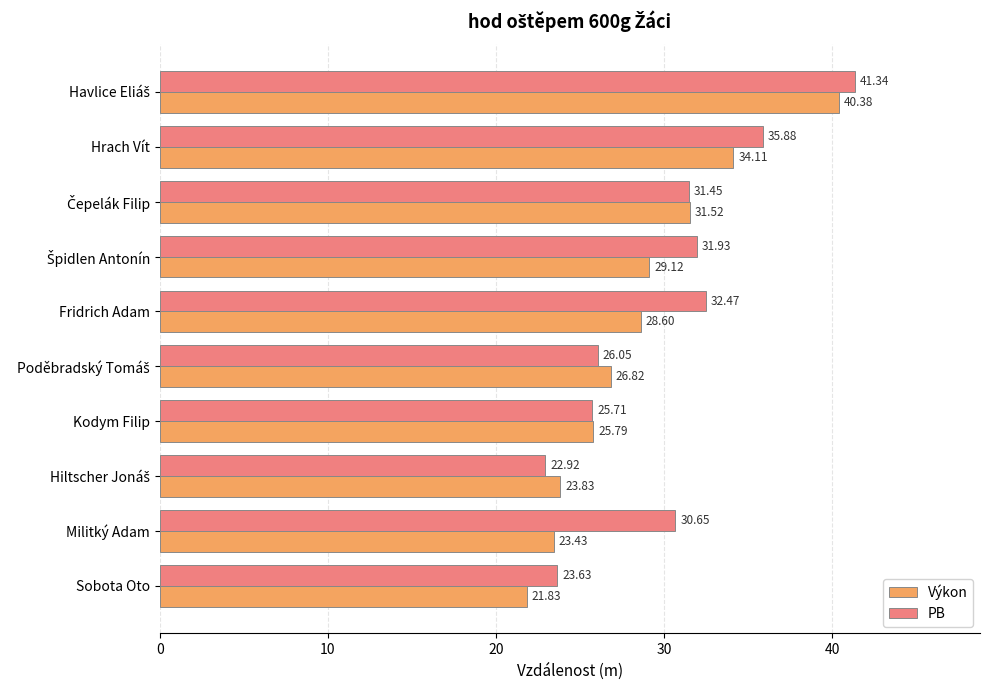

List the series in order of their peak value, lowest first.

Výkon, PB